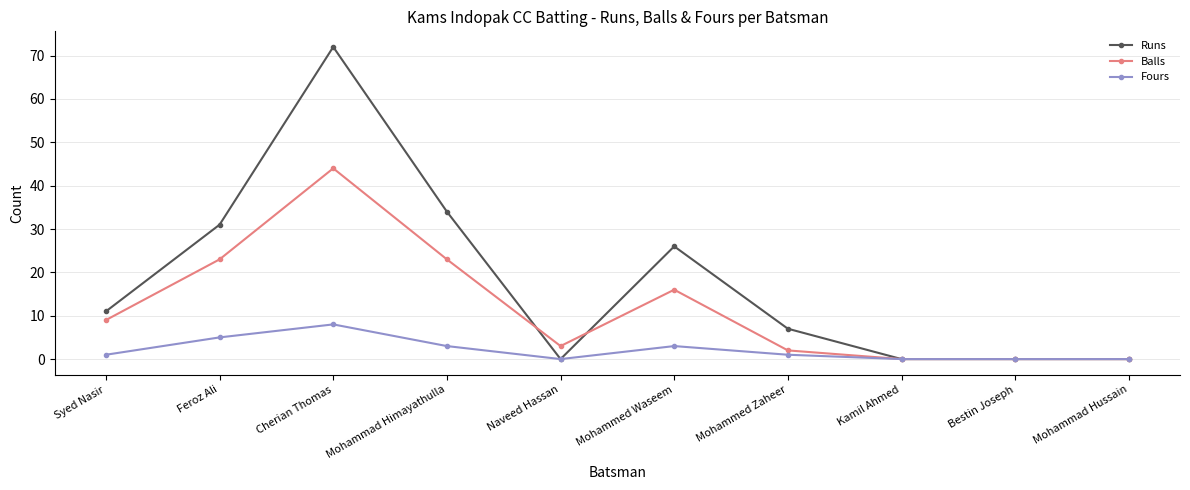

True or false: Fours has more than 0 interior local peaks.

True